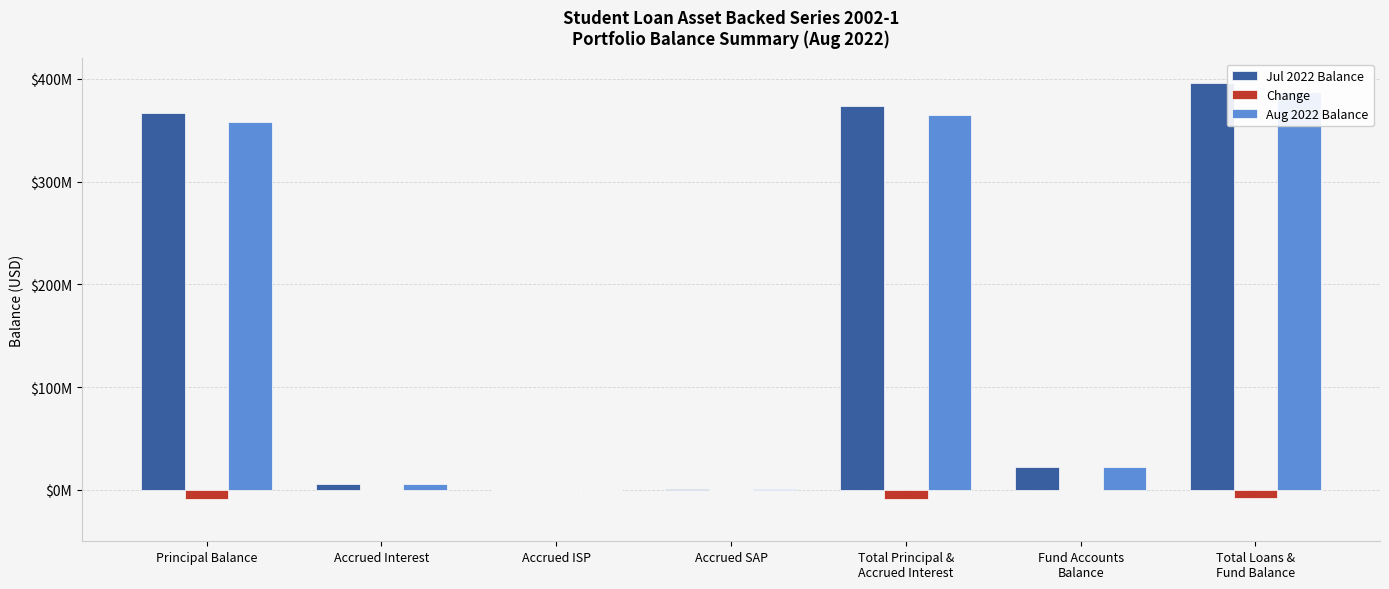

What value does the Aug 2022 Balance series have at Accrued SAP?

1070173.8